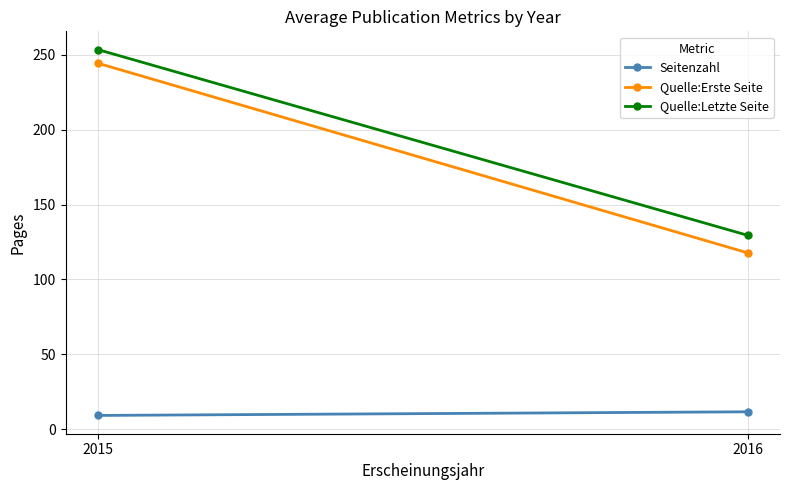

Is it true that Quelle:Erste Seite equals 244.3 at 2015?

True